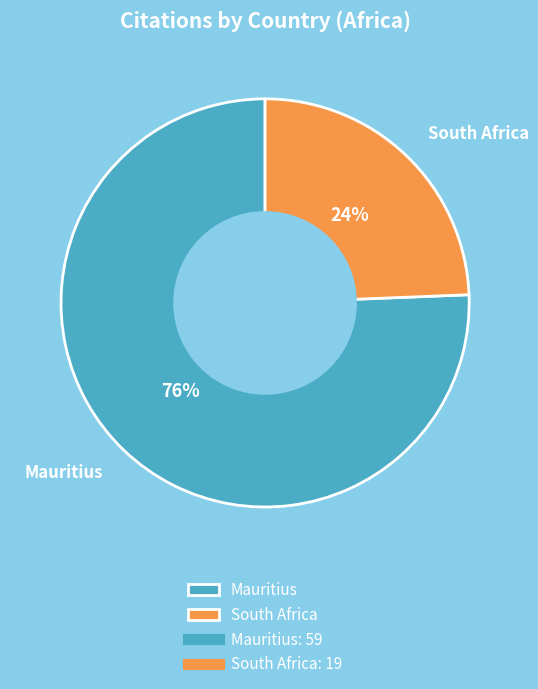

To the nearest percent, what portion does Mauritius represent?

76%